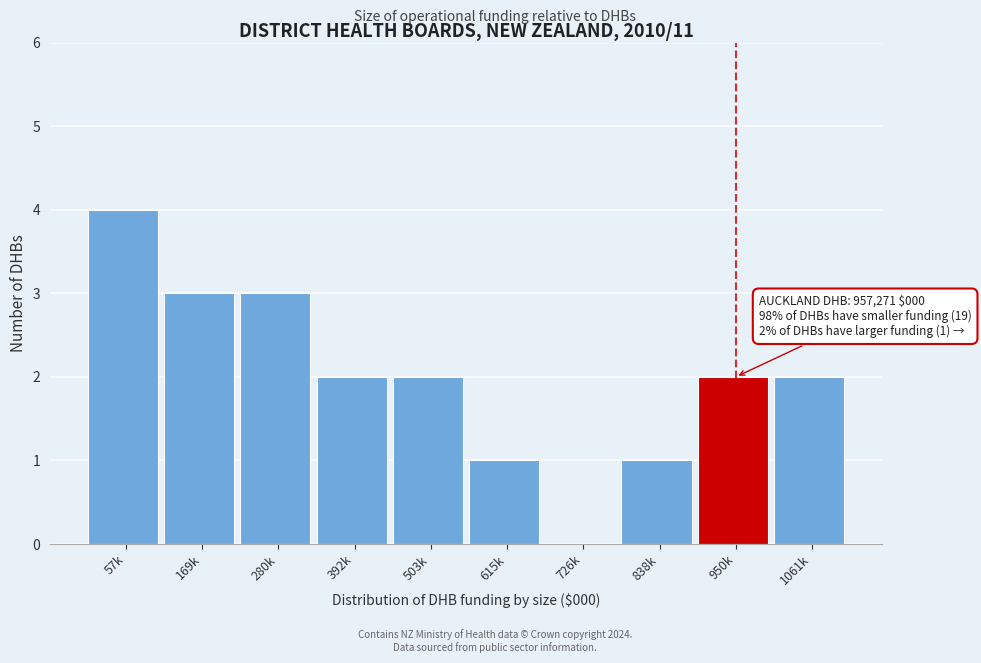

Reading left to right, list all the values displayed in this chart.

57k=4	169k=3	280k=3	392k=2	503k=2	615k=1	726k=0	838k=1	950k=2	1061k=2